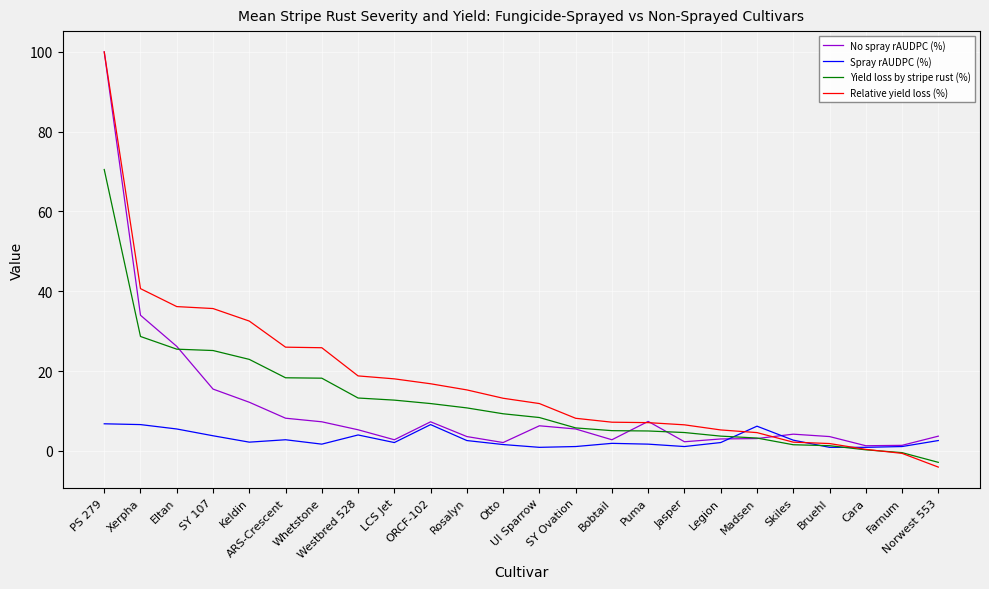

True or false: Relative yield loss (%) and No spray rAUDPC (%) intersect in this chart.

True